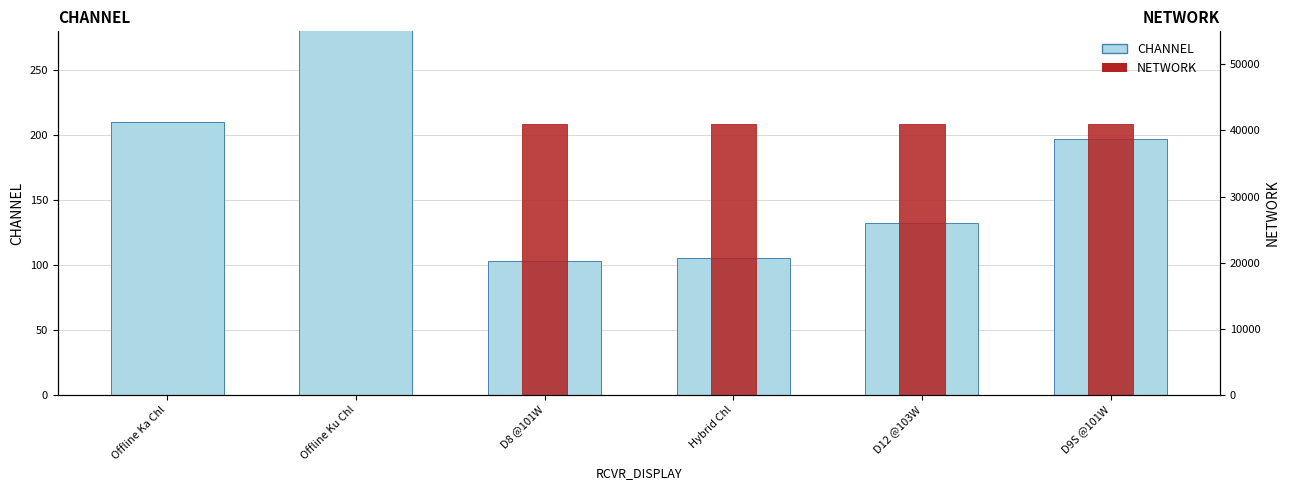

The value of CHANNEL at Hybrid Chl is 105. True or false?

True